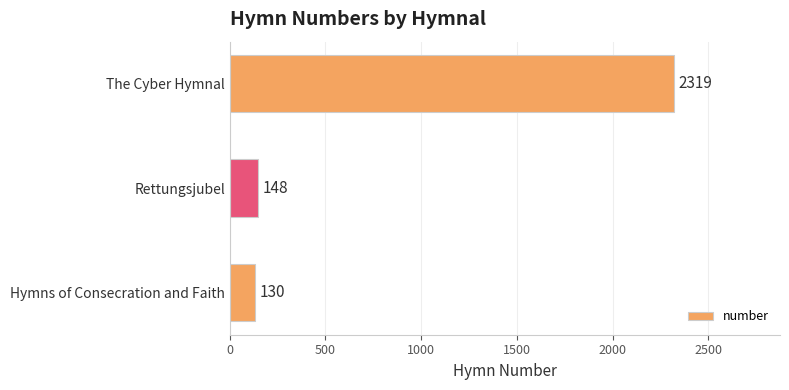

Are the bars grouped side by side (vs. stacked)?

No